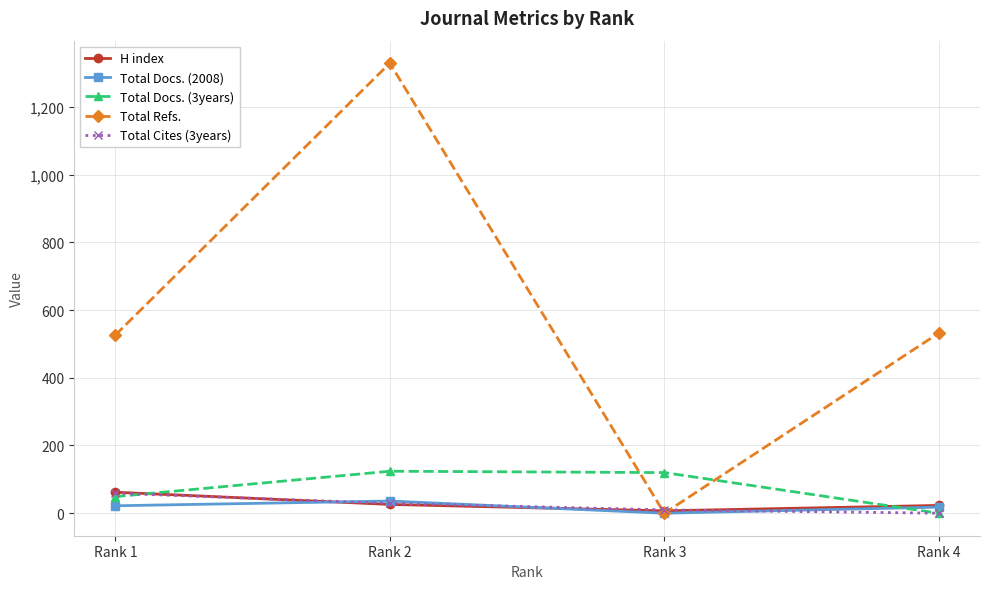

True or false: Total Cites (3years) has more than 2 points higher than both neighbors.

False